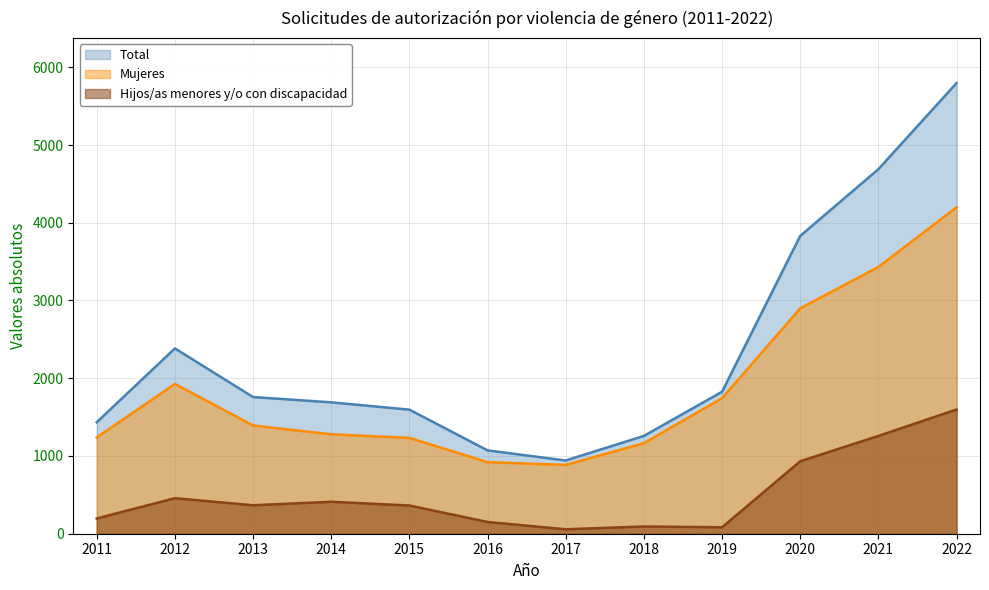

Which series changed the most between 2014 and 2017?

Total